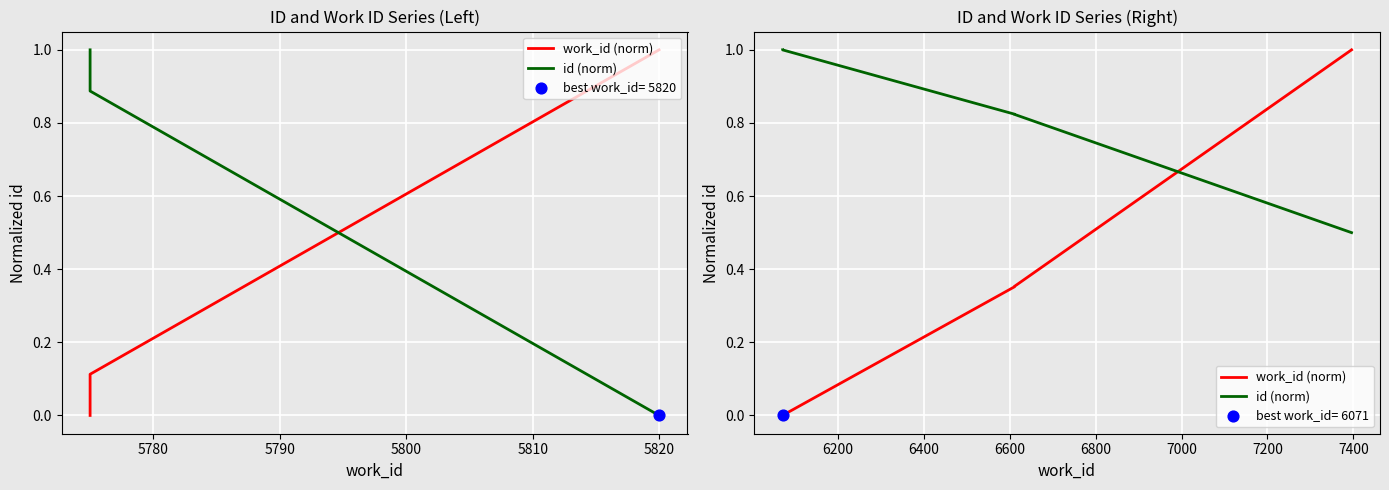

Is the value of work_id (norm) at 5780 greater than the value of id (norm) at 5770?

No